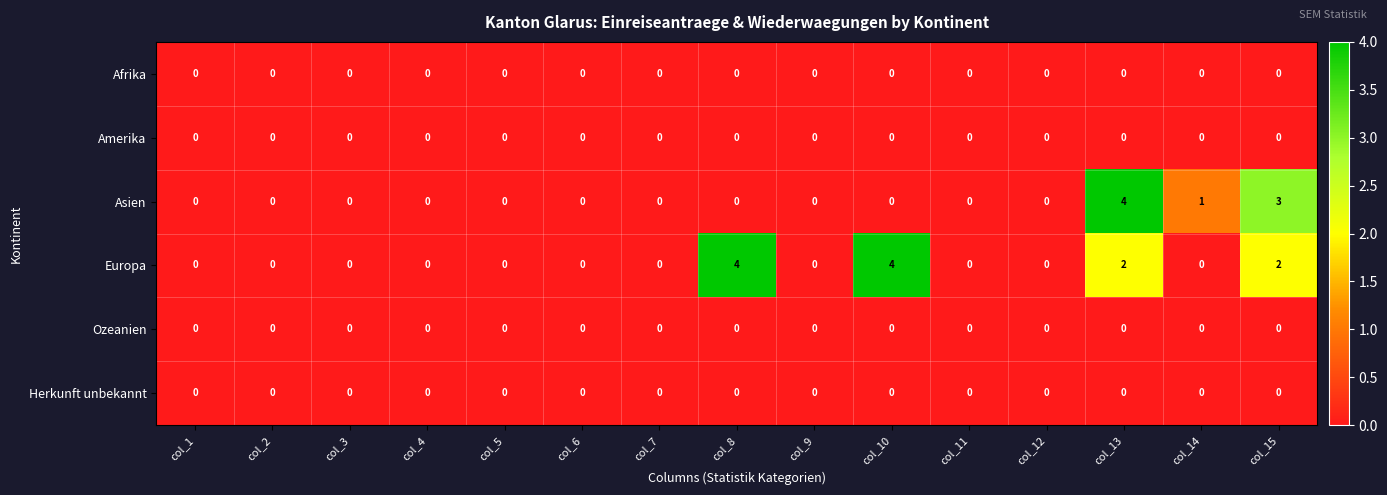

Where is Asien nearest to the value 2?

col_14